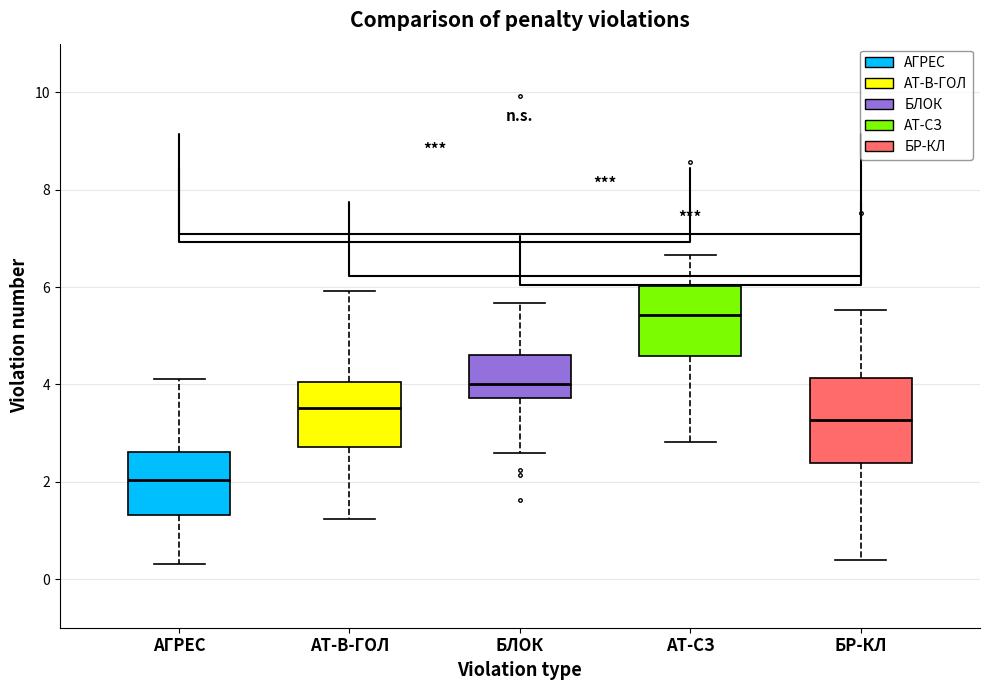

Where does the upper whisker of the box for АТ-В-ГОЛ end on the y-axis? The values are not printed on the chart, so give them approximately, as read against the axis.

6.0